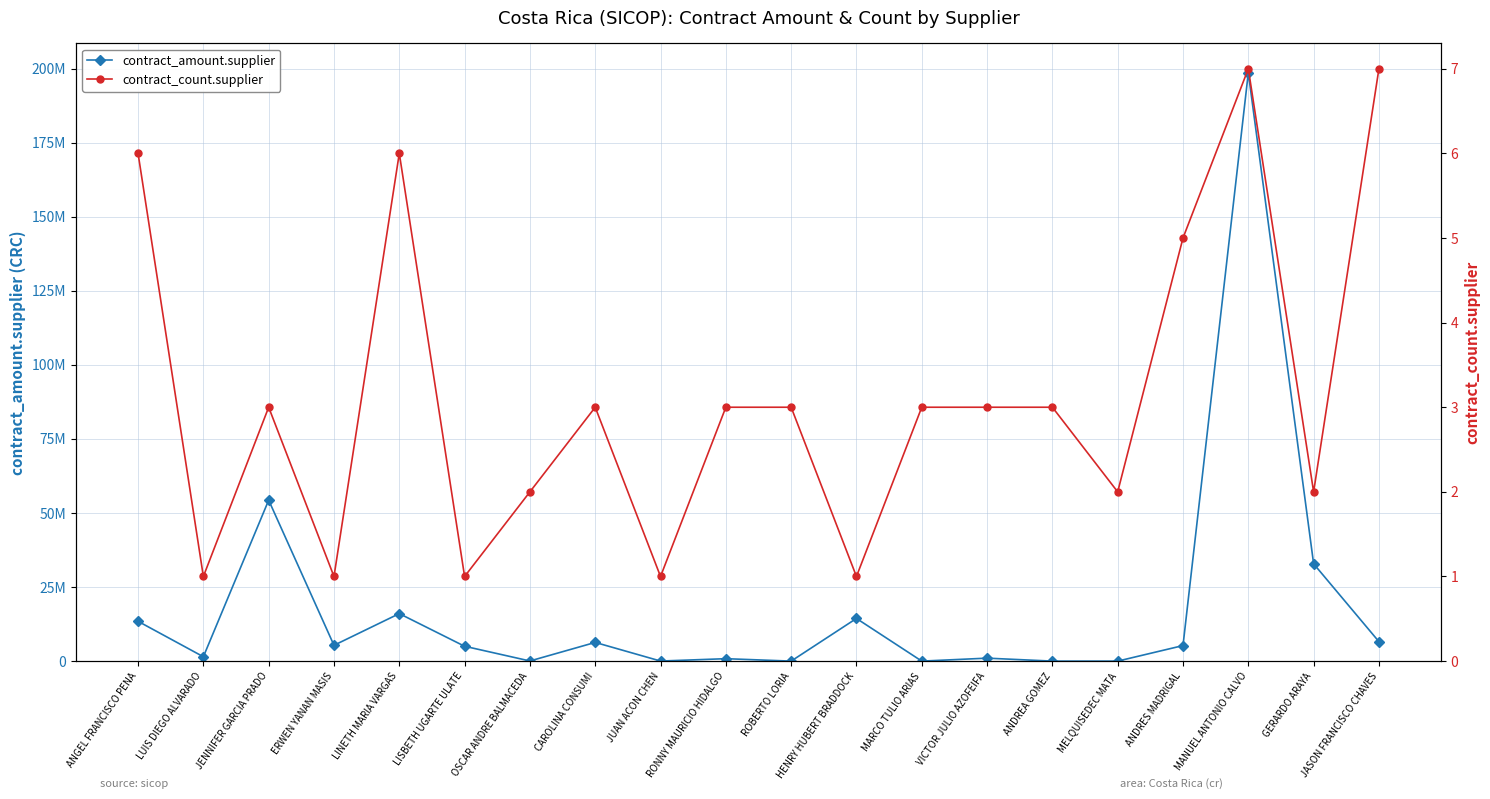

What is the value of the contract_count.supplier point at the 9th from the left?

1.0